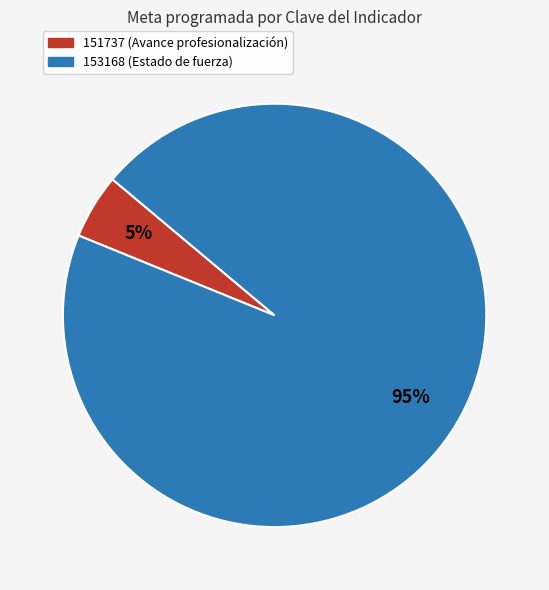

To the nearest percent, what is the difference between the largest and smallest slice percentages?

90%